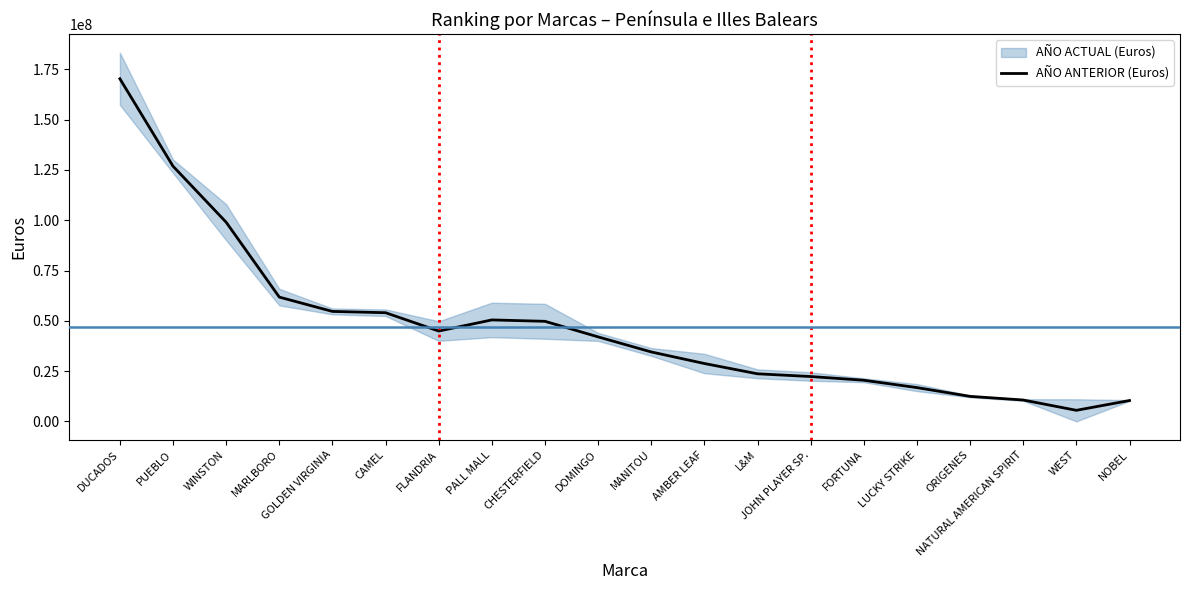

Approximately how many times larger is the value at LUCKY STRIKE compared to CAMEL?

0.3